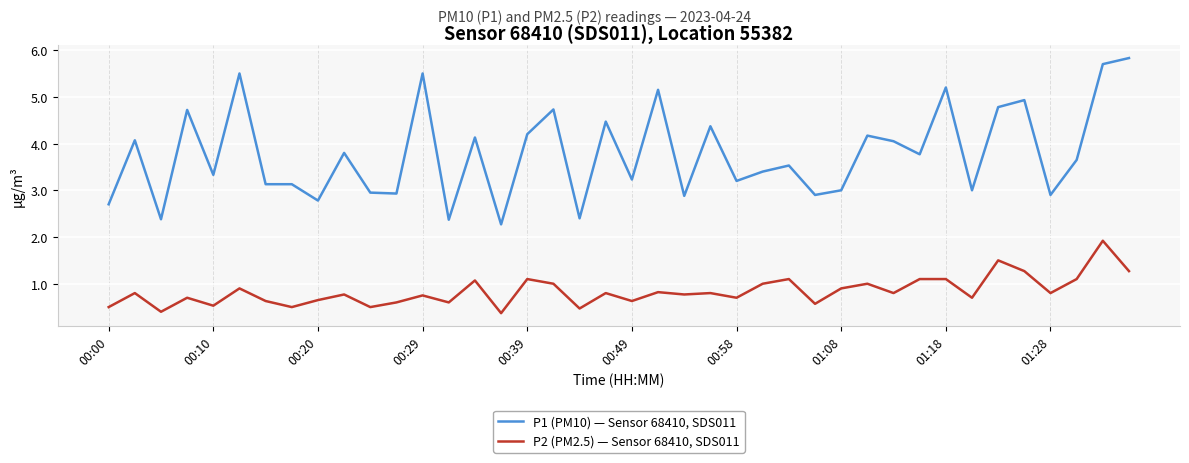

In P2 (PM2.5) — Sensor 68410, SDS011, how many points are lower than both neighbors (excluding endpoints)?

14